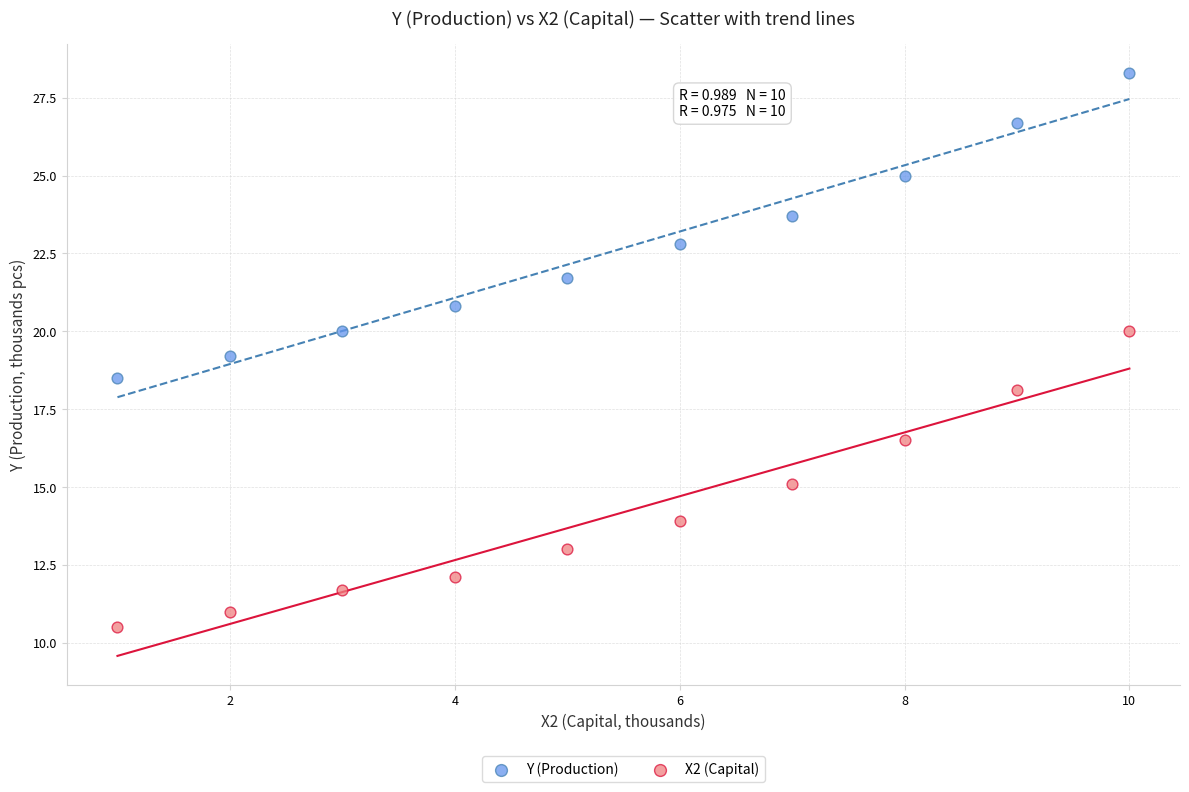

Which series contains the lowest Y value?

X2 (Capital)